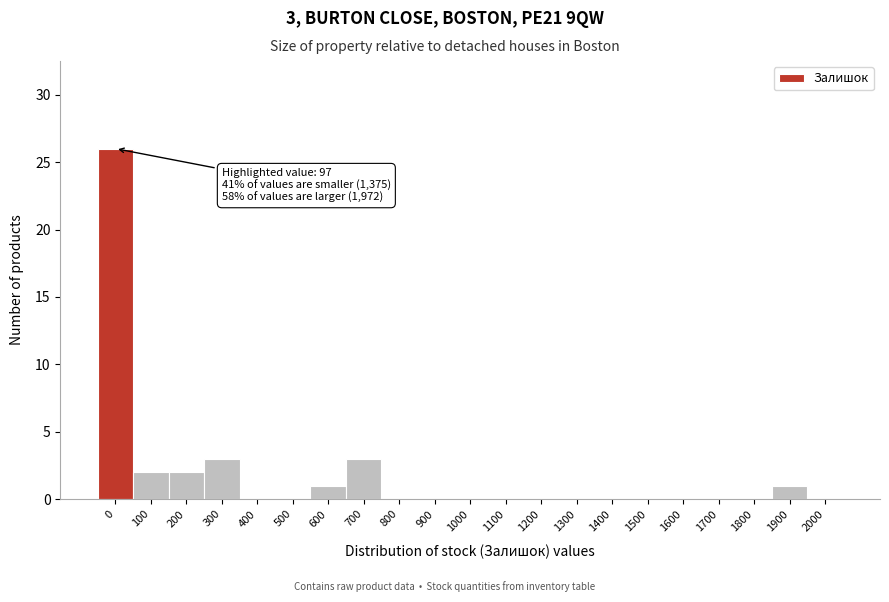

Reading left to right, what are all the values shown in this chart?

0=26	100=2	200=2	300=3	400=0	500=0	600=1	700=3	800=0	900=0	1000=0	1100=0	1200=0	1300=0	1400=0	1500=0	1600=0	1700=0	1800=0	1900=1	2000=0